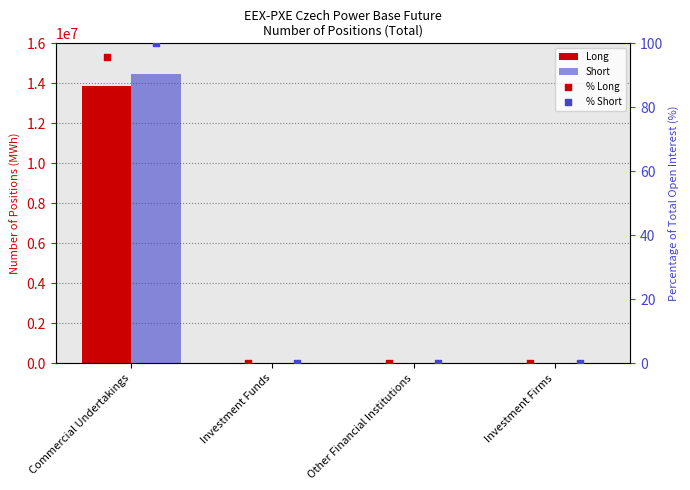

Which series has the widest spread of Y values?

Short